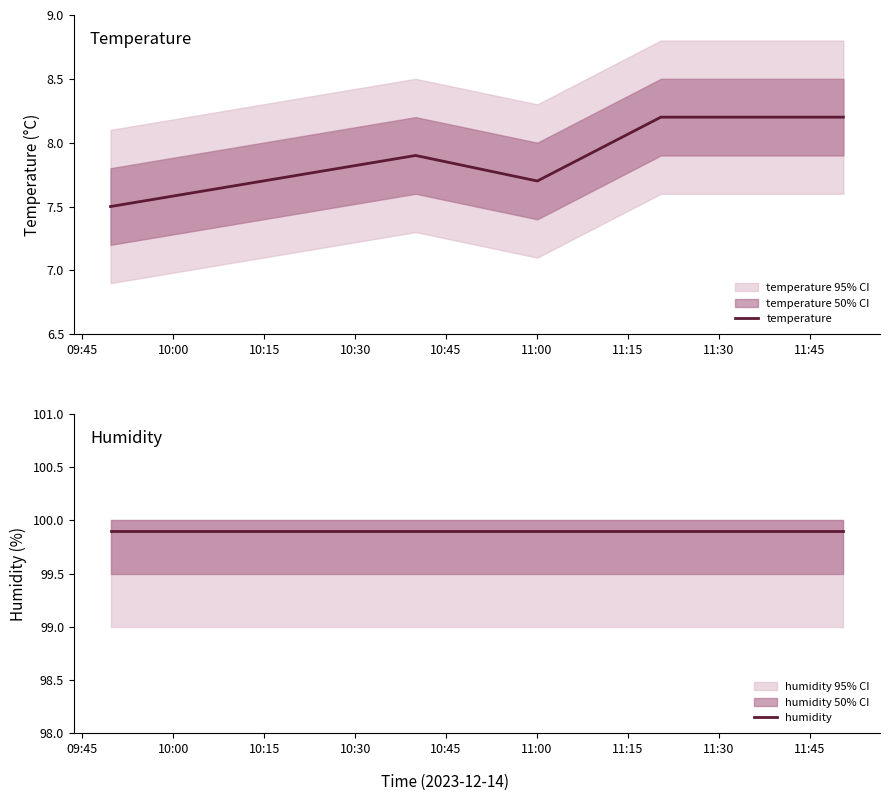

What are all the series names shown in the legend?

temperature, humidity